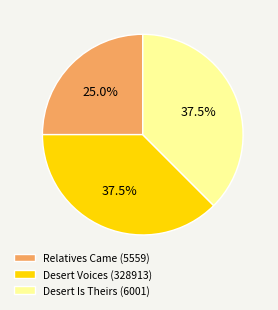

Do Desert Is Theirs (6001) and Desert Voices (328913) together represent more than half of the pie?

Yes